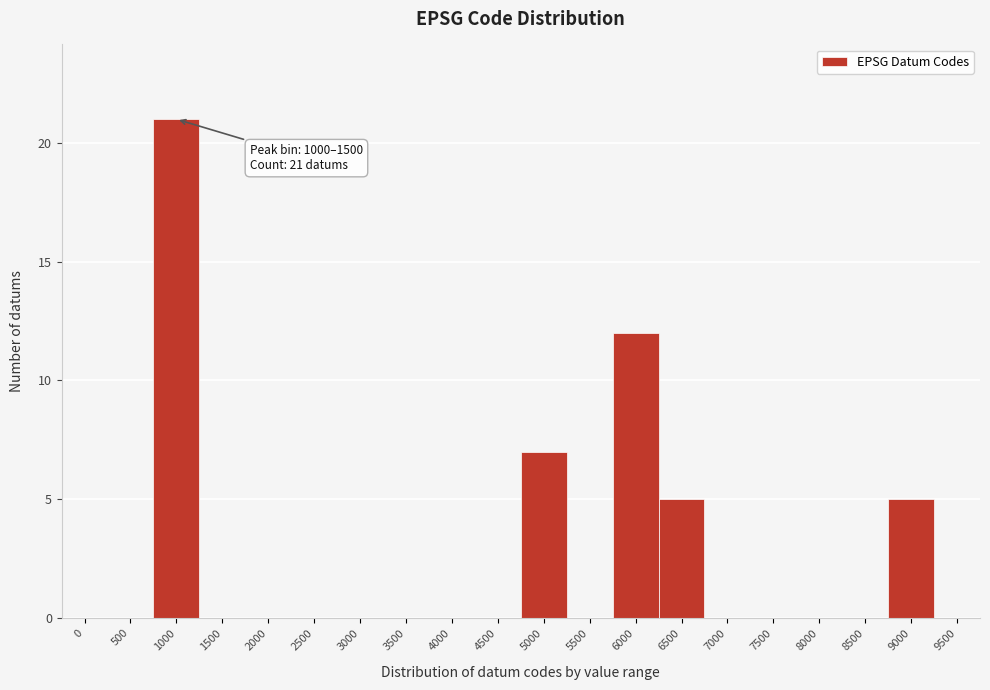

Reading right to left, extract all data points from this chart.

9500=0	9000=5	8500=0	8000=0	7500=0	7000=0	6500=5	6000=12	5500=0	5000=7	4500=0	4000=0	3500=0	3000=0	2500=0	2000=0	1500=0	1000=21	500=0	0=0